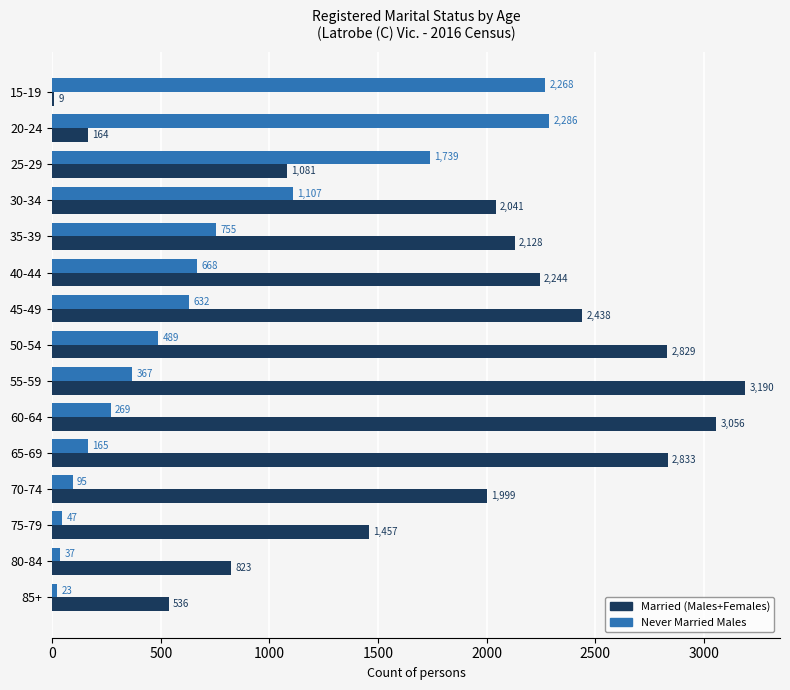

At which label is Never Married Males closest to 1154?

30-34